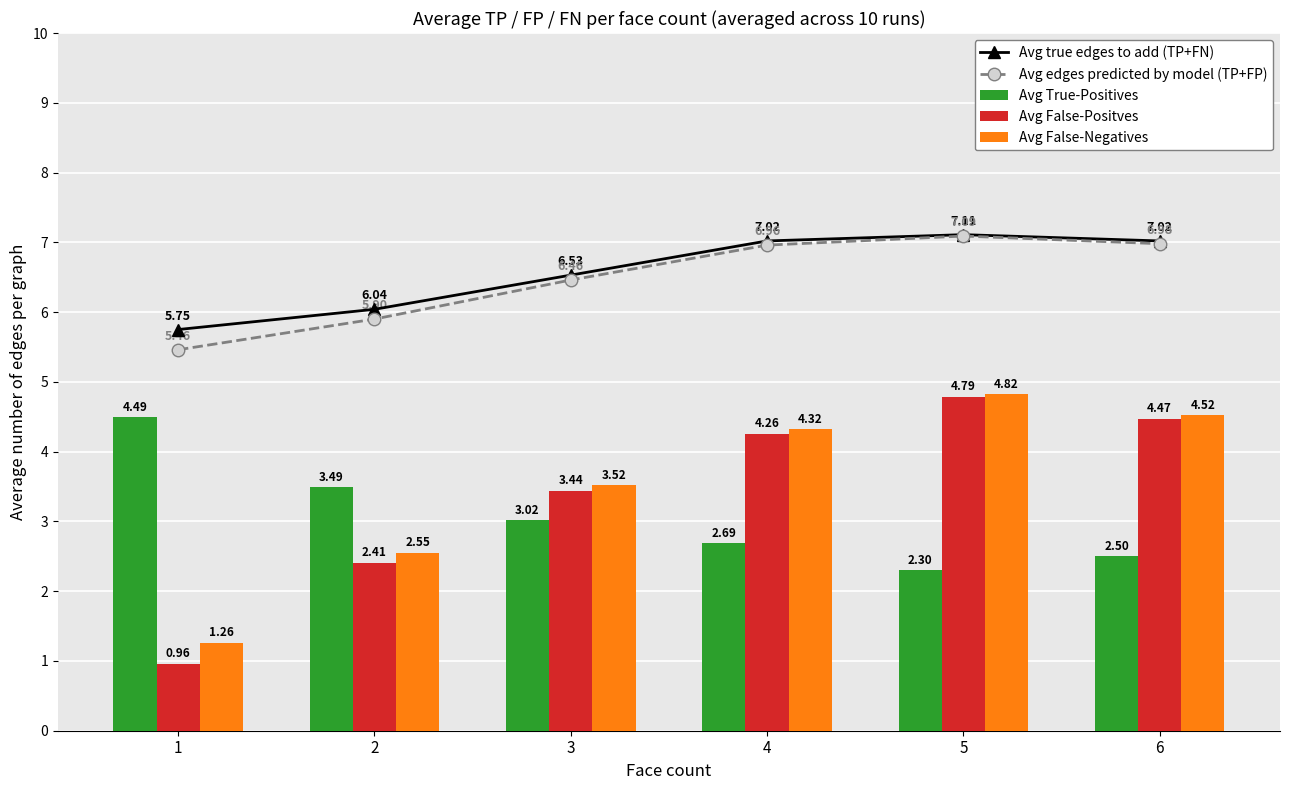

How many values in the Avg True-Positives series are below 3?

3